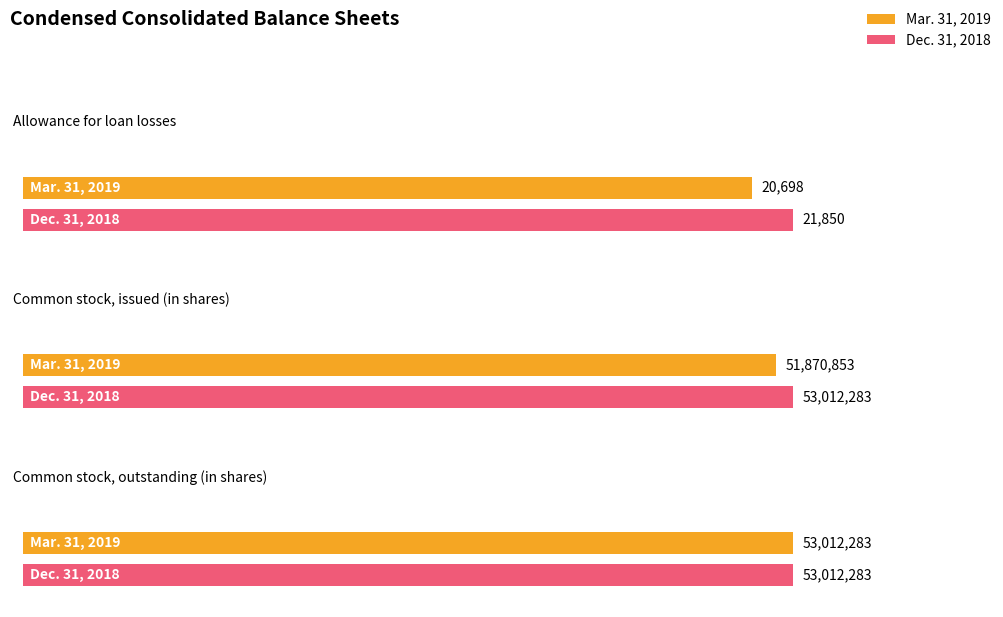

Where does the Mar. 31, 2019 series first go above 51870853?

Common stock, outstanding (in shares)